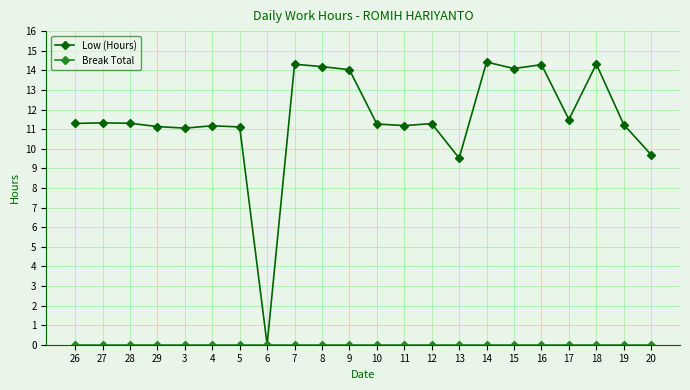

What is the sum of the Low (Hours) values at 8 and 12?

25.5